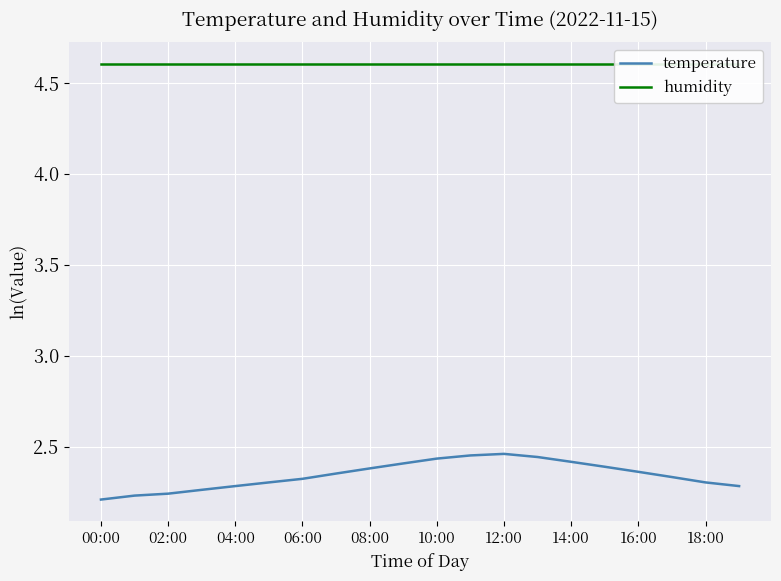

At how many categories does at least one series exceed 4?

20